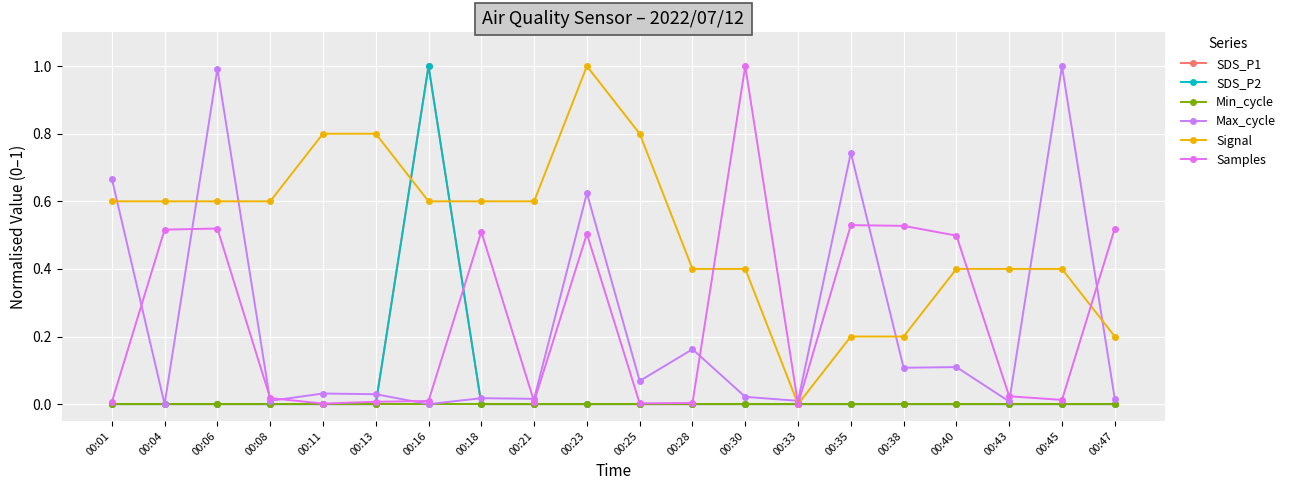

Which has a higher value, 00:33 or 00:35?

00:33